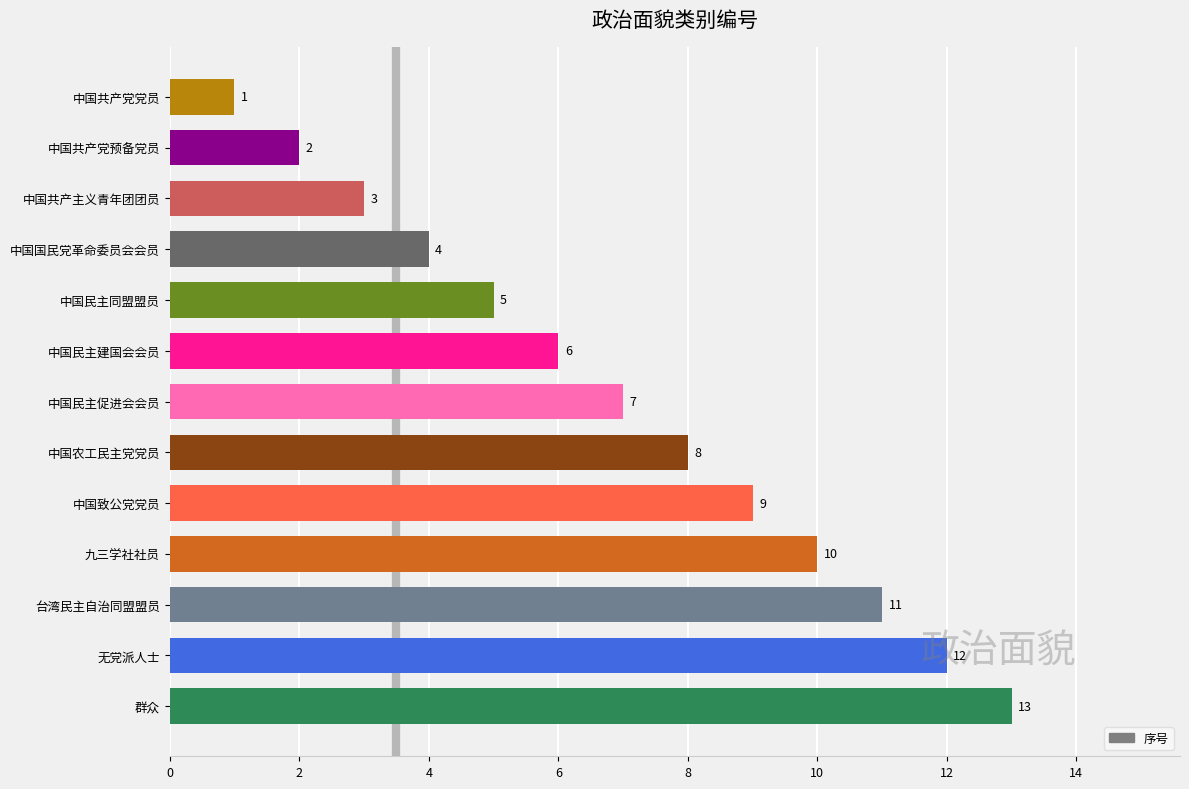

True or false: the data shows 12 at 无党派人士.

True